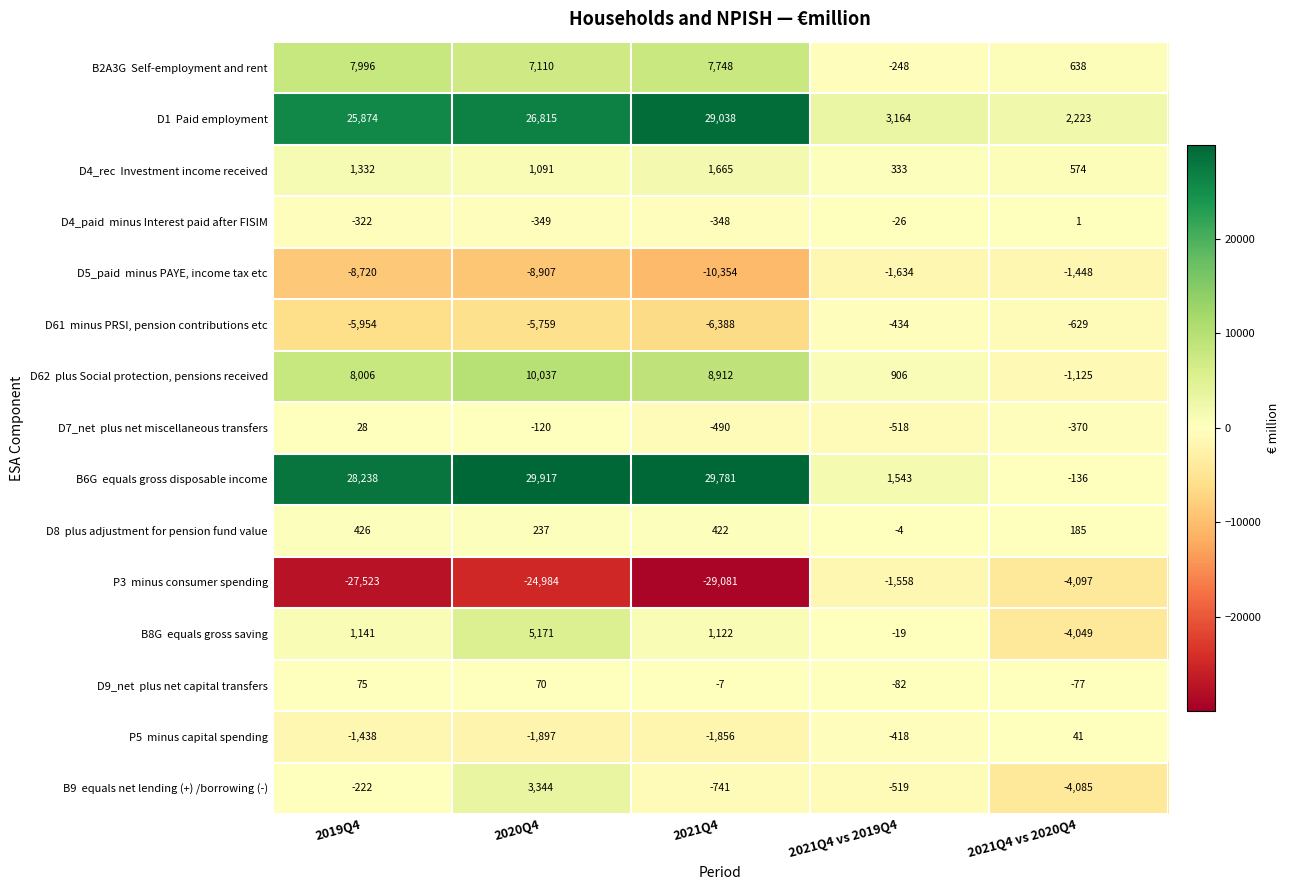

What is the difference between the highest and lowest values at 2019Q4?

55761